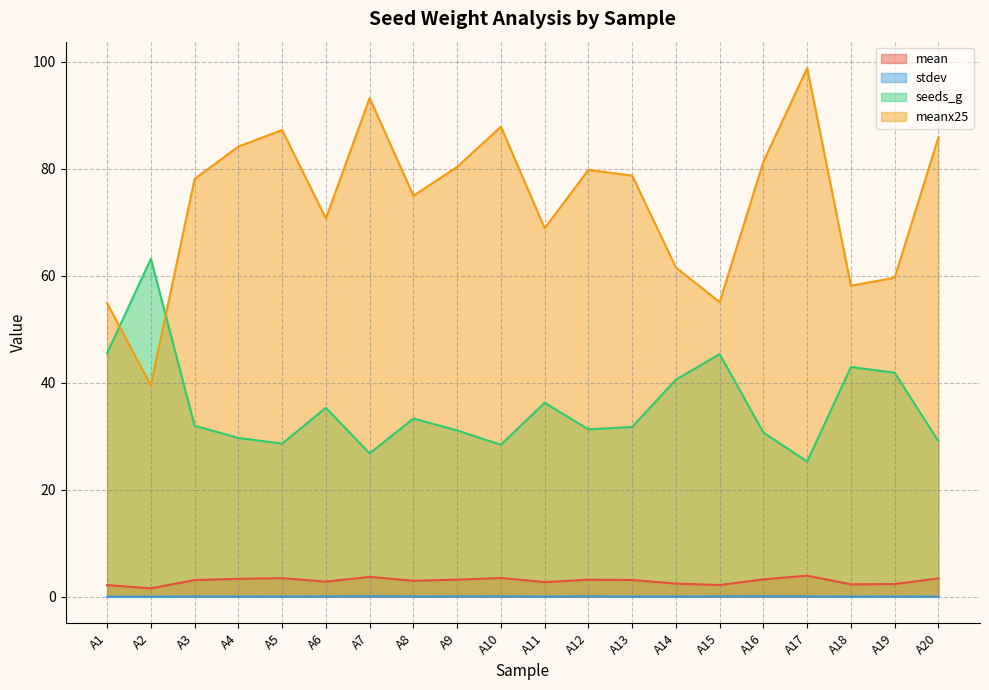

Is it true that stdev equals 0.0 at A5?

False